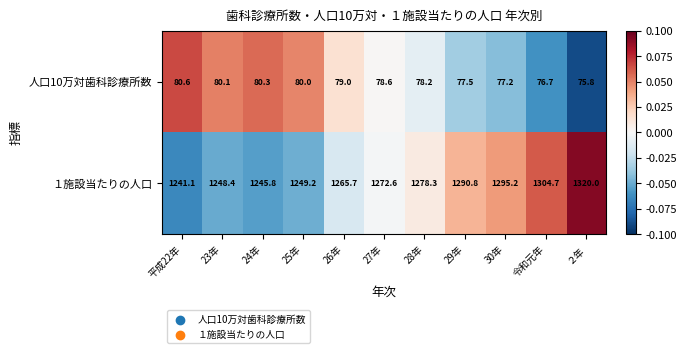

Where is 人口10万対歯科診療所数 nearest to the value 78?

28年